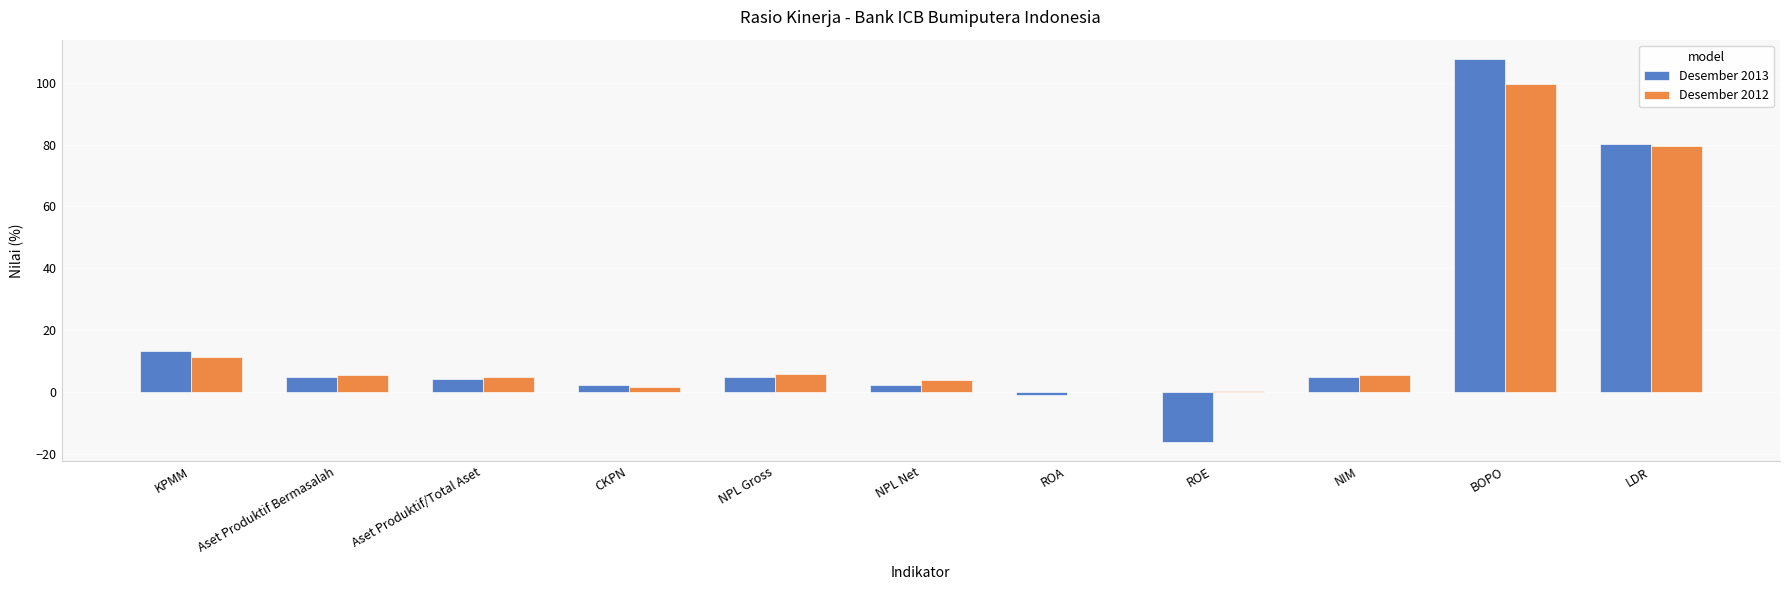

At which category does the chart reach its peak across all series?

BOPO